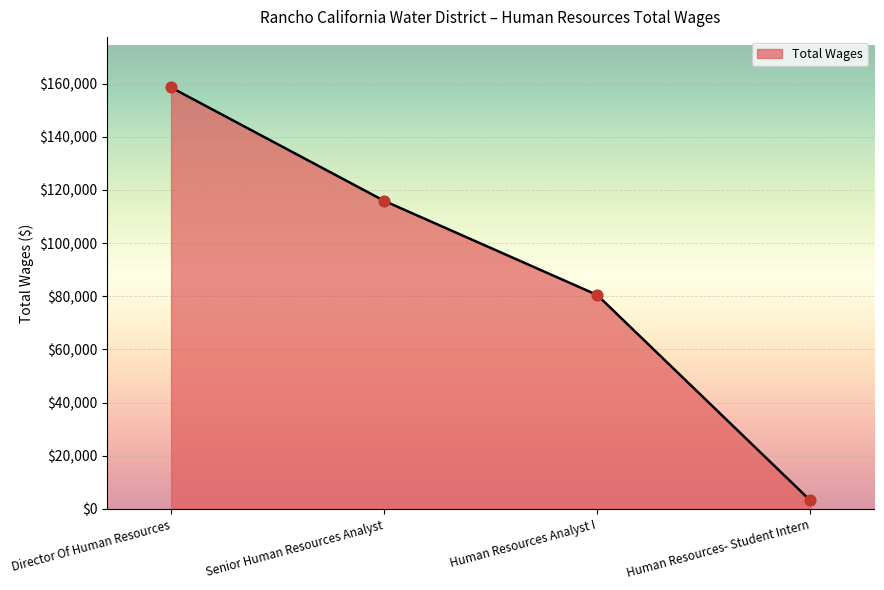

Approximately how many times larger is the value at Senior Human Resources Analyst compared to Human Resources Analyst I?

1.4